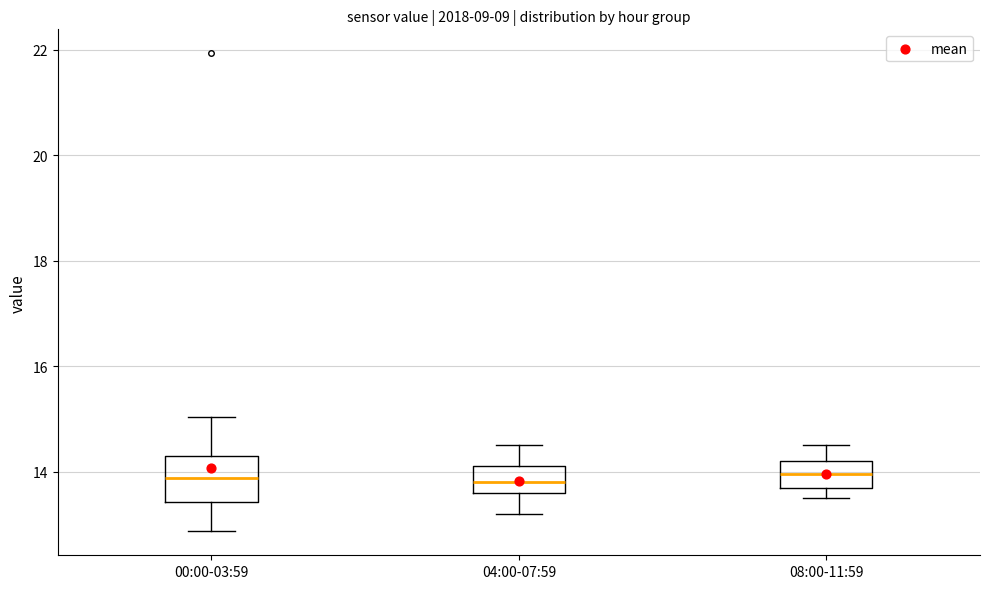

Where is the lower edge of the box for 08:00-11:59 on the y-axis? The values are not printed on the chart, so give them approximately, as read against the axis.

13.8